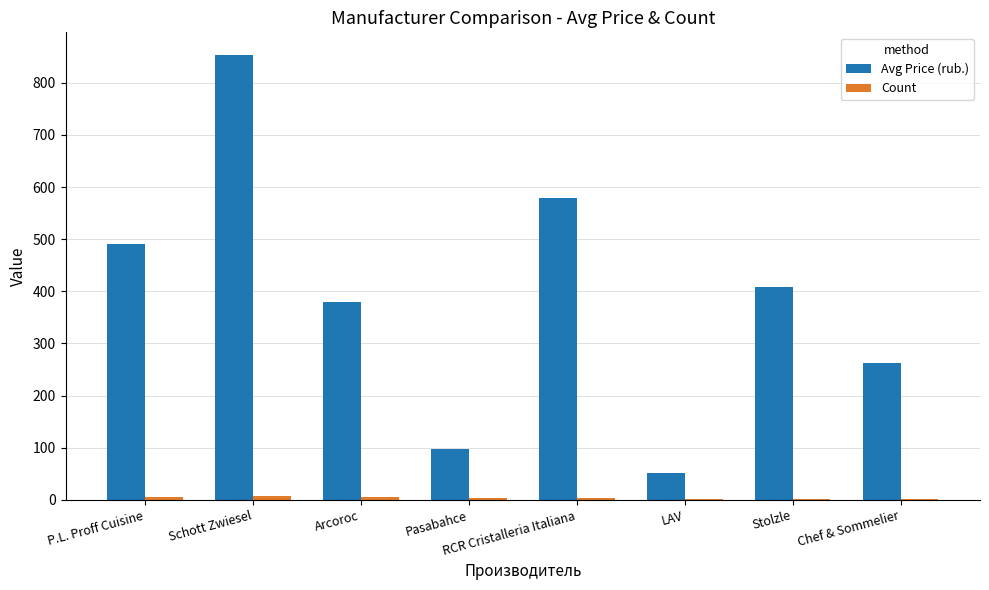

At which label does Avg Price (rub.) reach its peak?

Schott Zwiesel